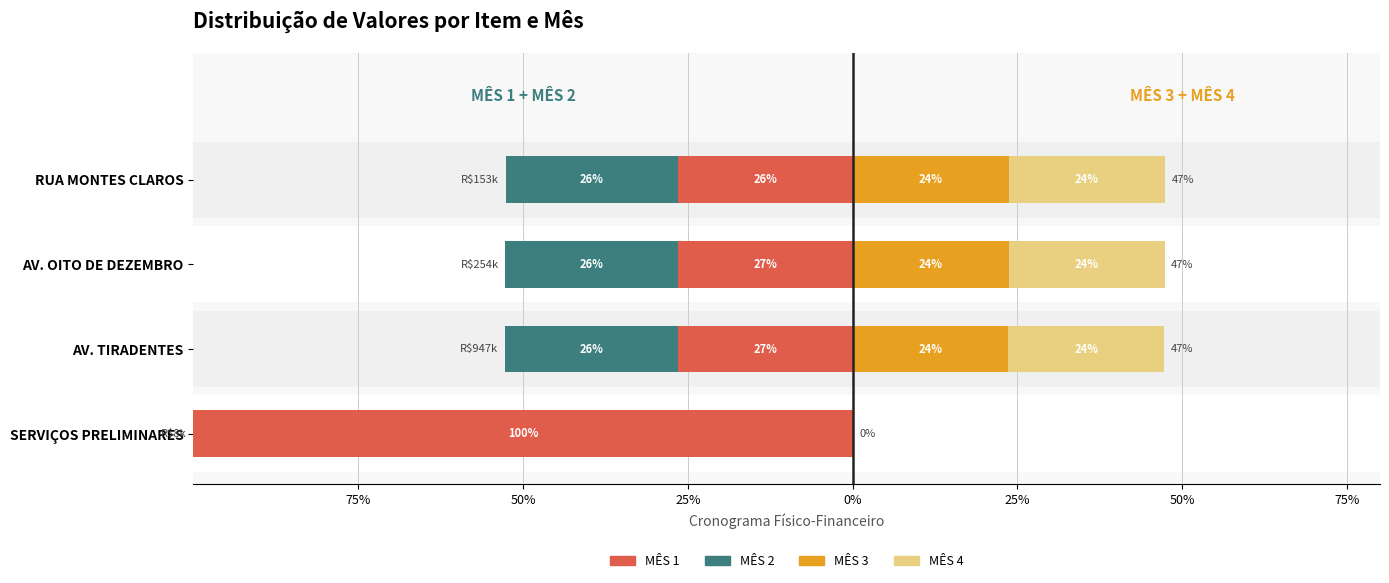

Between SERVIÇOS PRELIMINARES and AV. TIRADENTES, which series saw the biggest shift?

MÊS 1